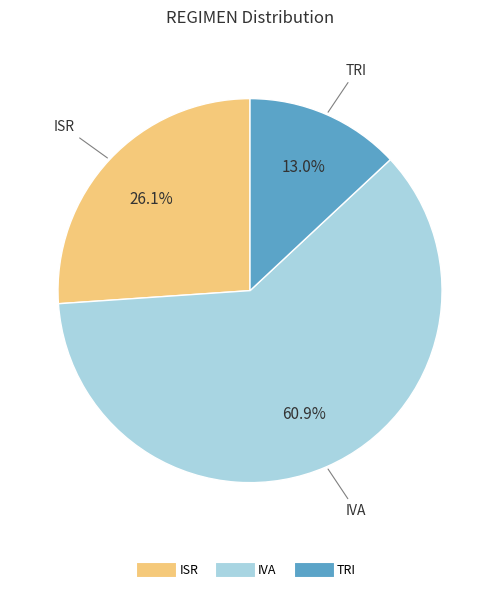

The IVA slice represents 61% of the pie. True or false?

True